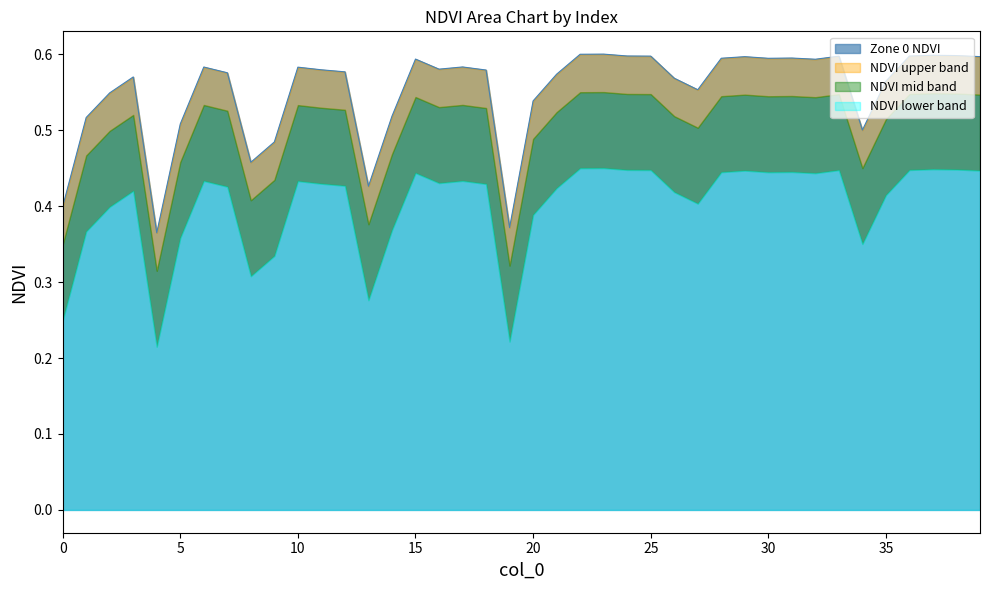

Reading left to right, transcribe all the data shown in this chart.

0.4	0.5	0.5	0.6	0.4	0.5	0.6	0.6	0.5	0.5	0.6	0.6	0.6	0.4	0.5	0.6	0.6	0.6	0.6	0.4	0.5	0.6	0.6	0.6	0.6	0.6	0.6	0.6	0.6	0.6	0.6	0.6	0.6	0.6	0.5	0.6	0.6	0.6	0.6	0.6